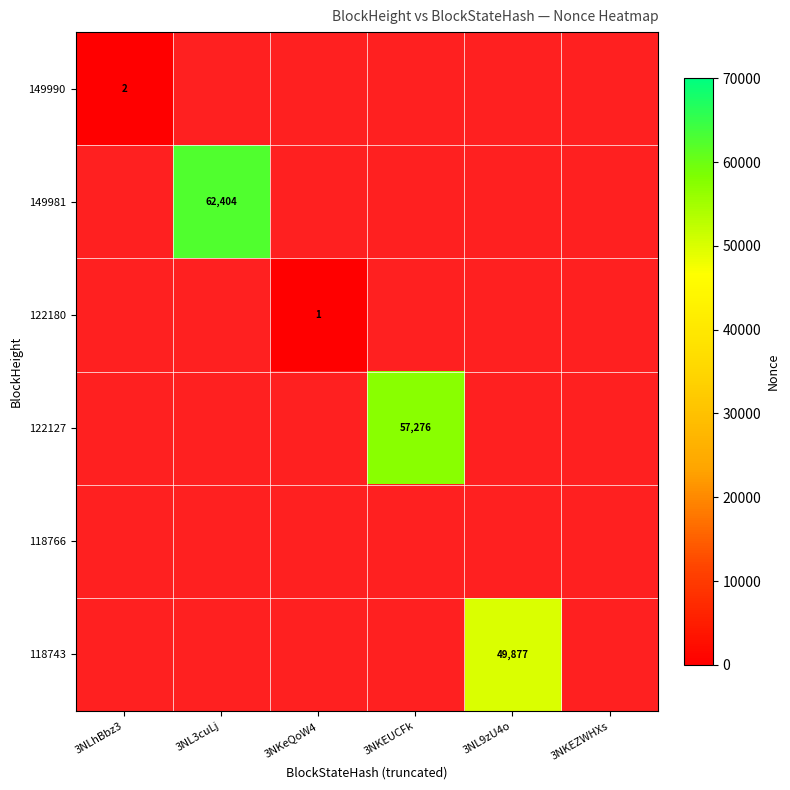

Count the number of categories in the chart.

6